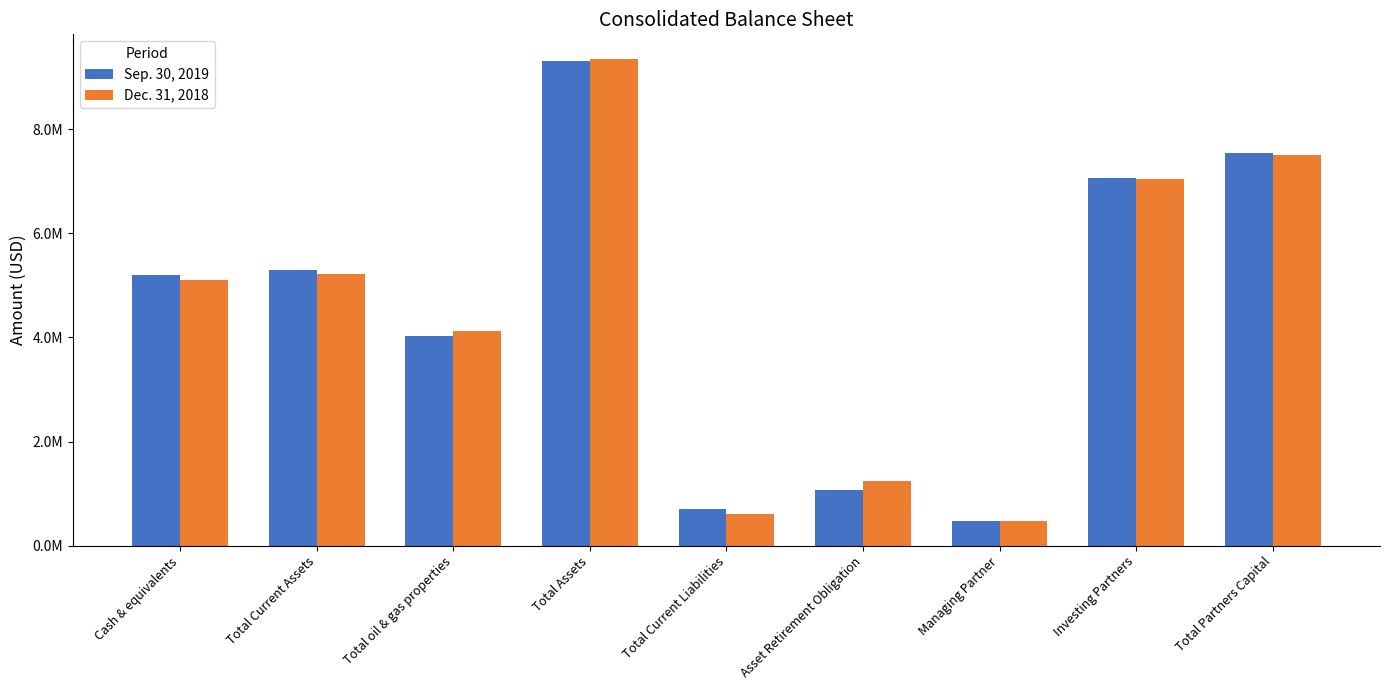

Which category has the lowest value across all series?

Managing Partner